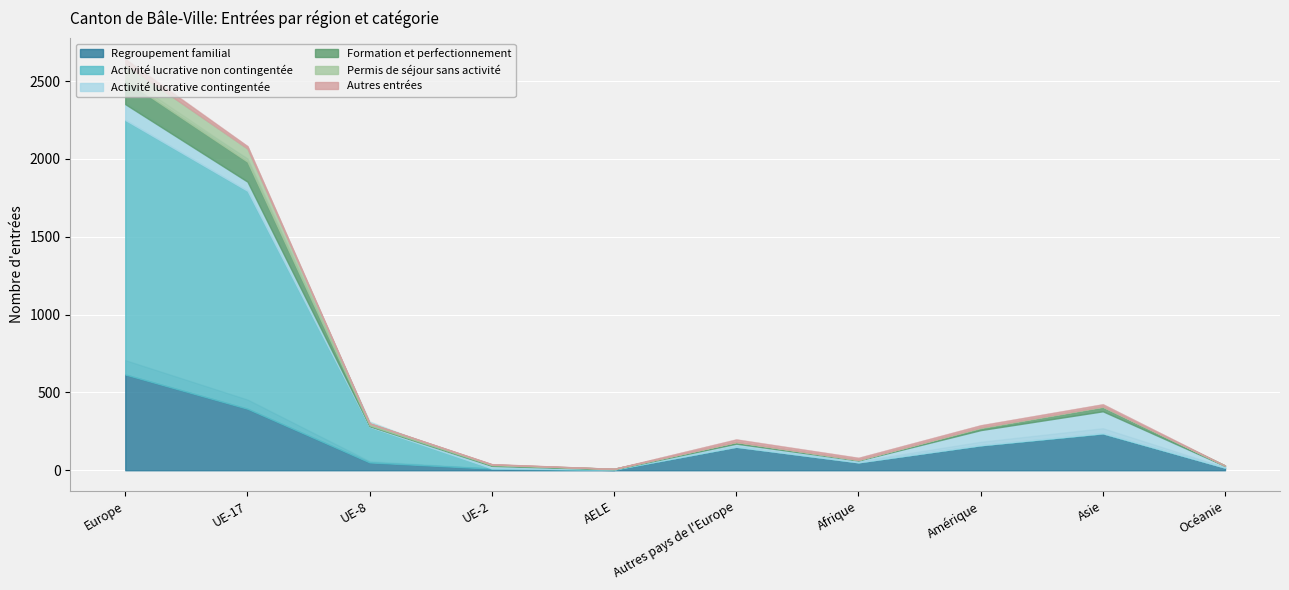

What is the greatest value displayed?

1635